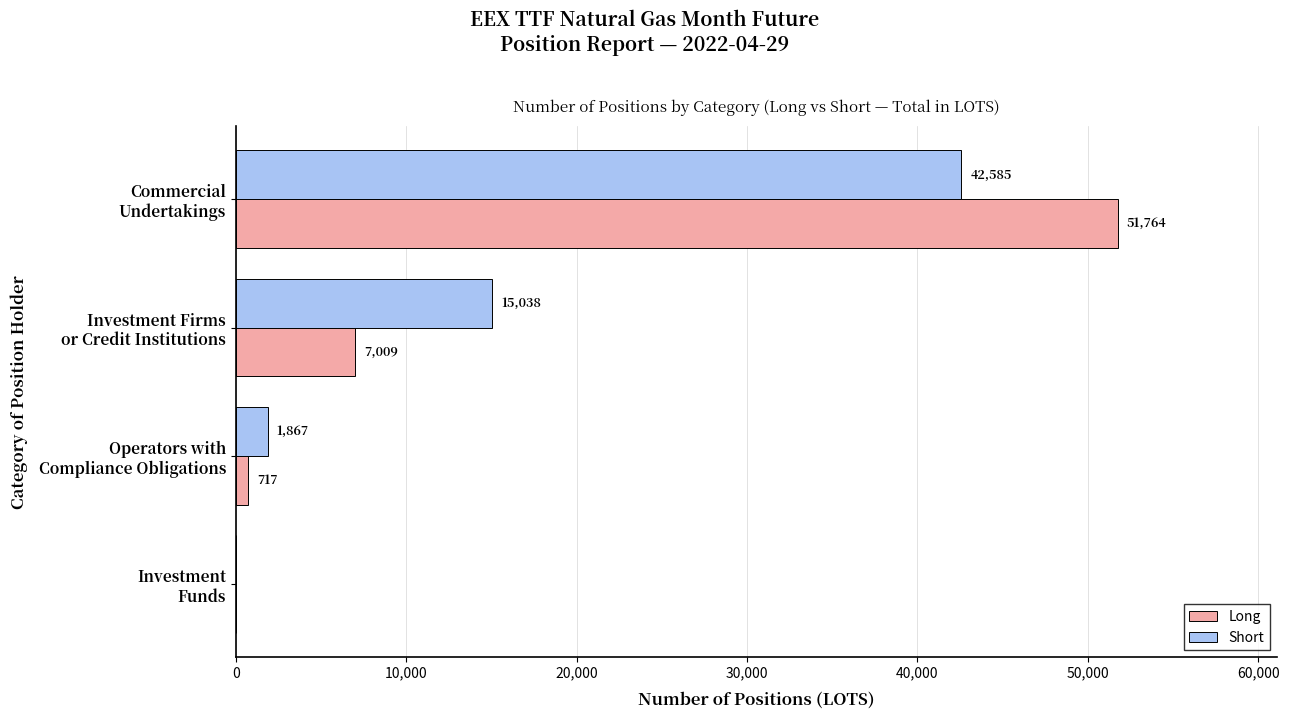

What is the greatest value displayed?

51764